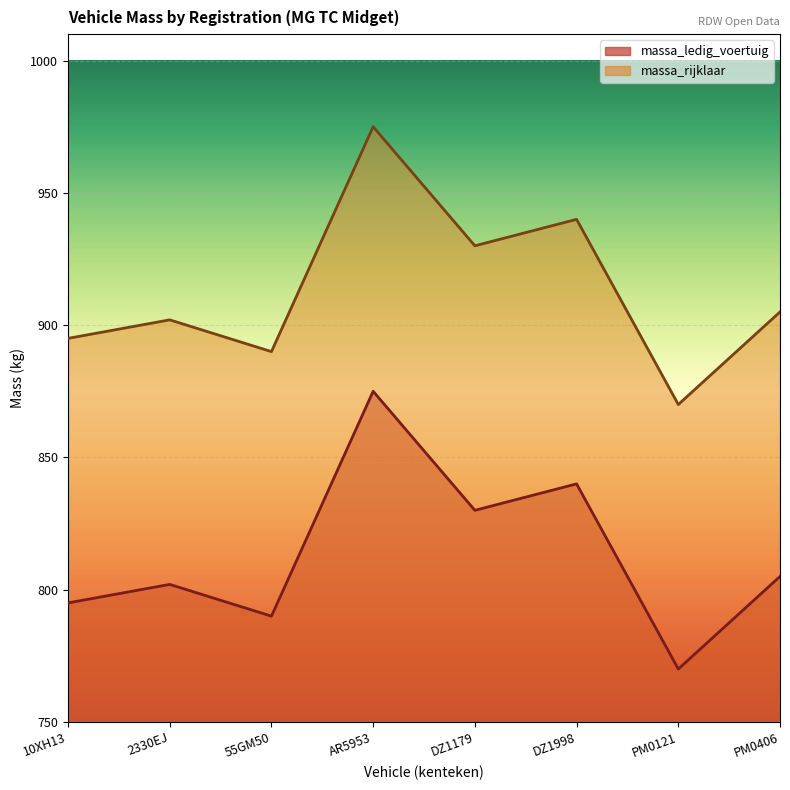

Does the chart display data point markers on the line(s)?

No